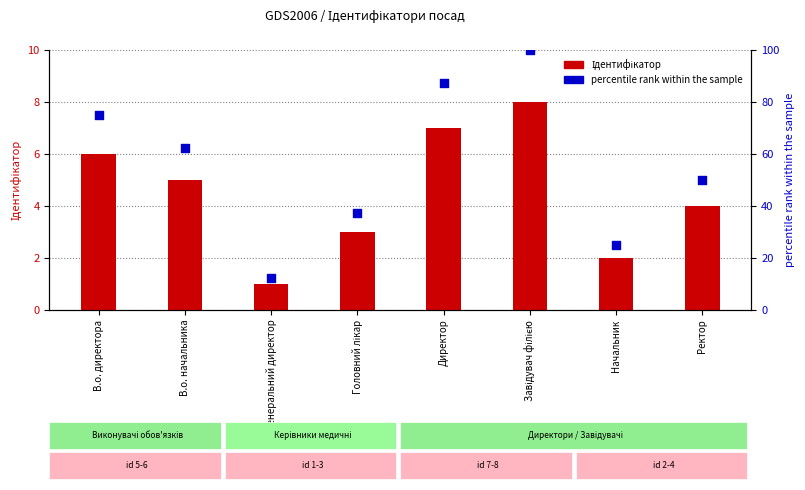

At which category is the sum across all series the highest?

Завідувач філією